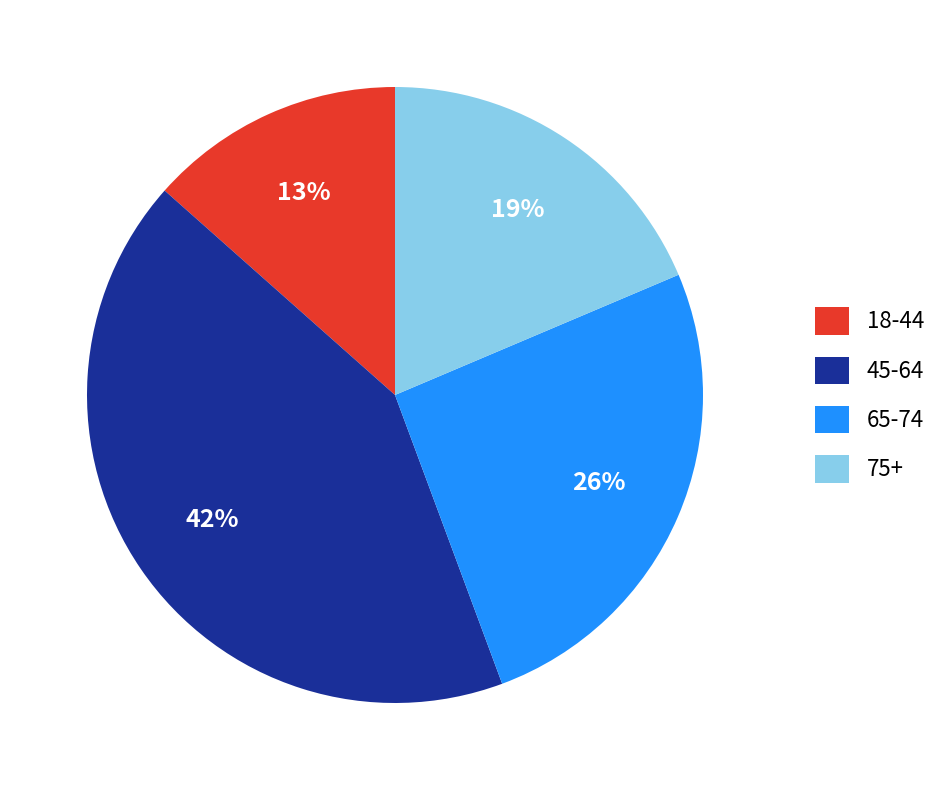

Is there a majority slice in this chart?

No